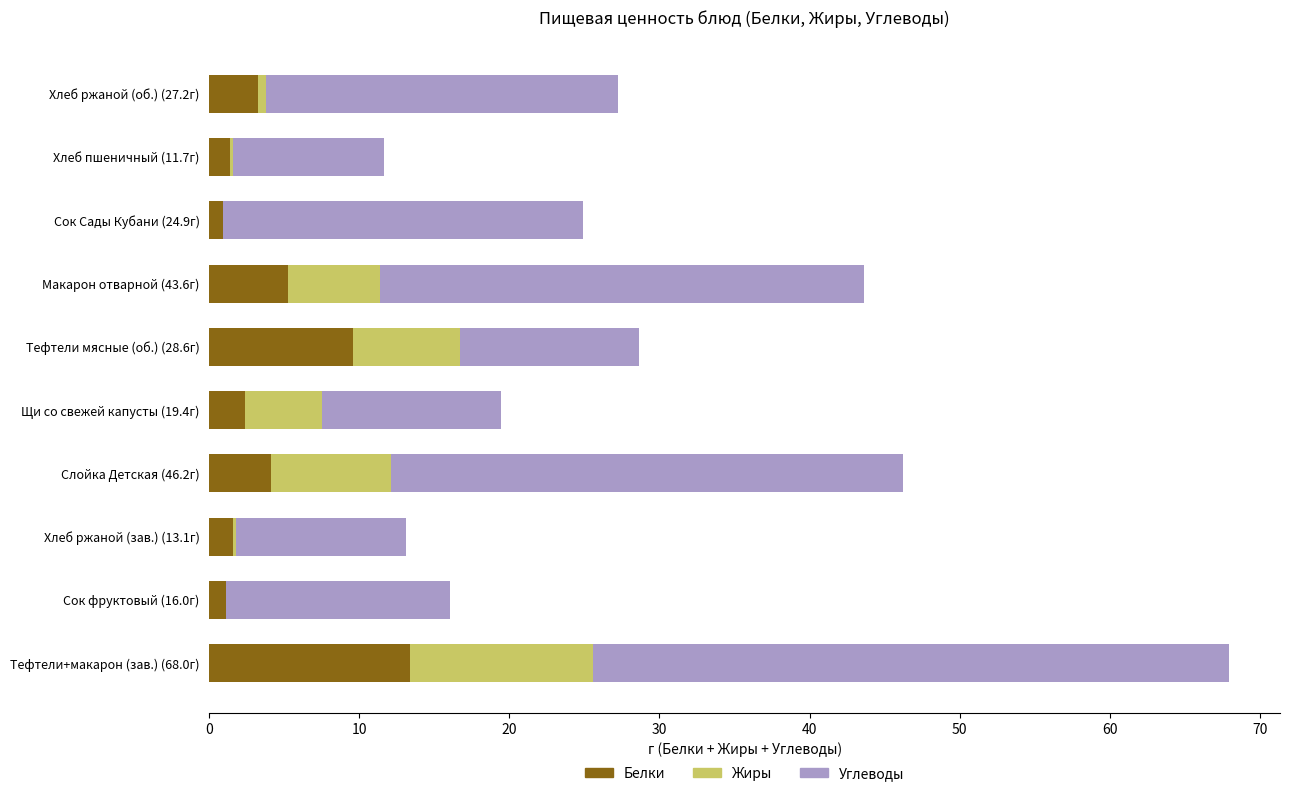

At which label does Белки reach its peak?

Тефтели+макарон (зав.) (68.0г)